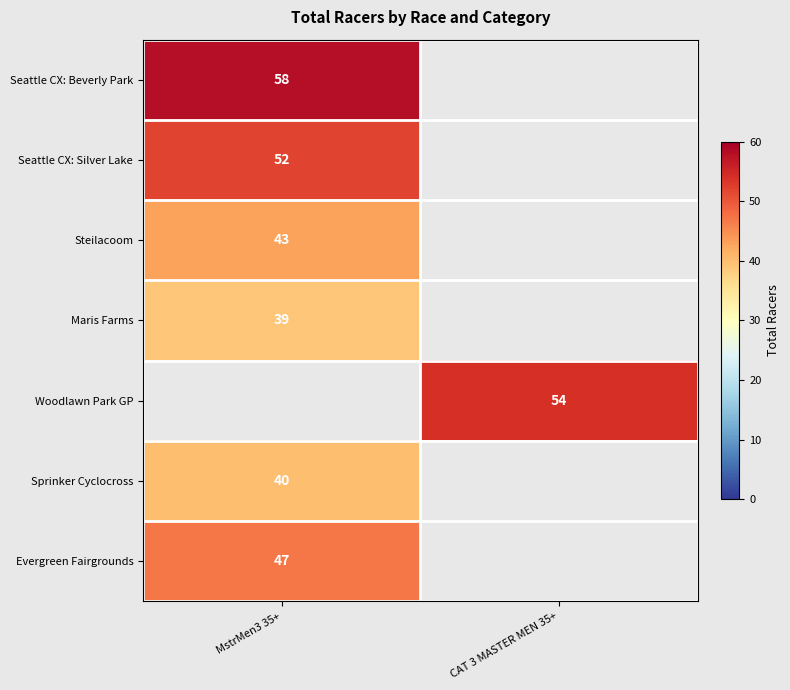

Is it true that Steilacoom equals 43 at MstrMen3 35+?

True